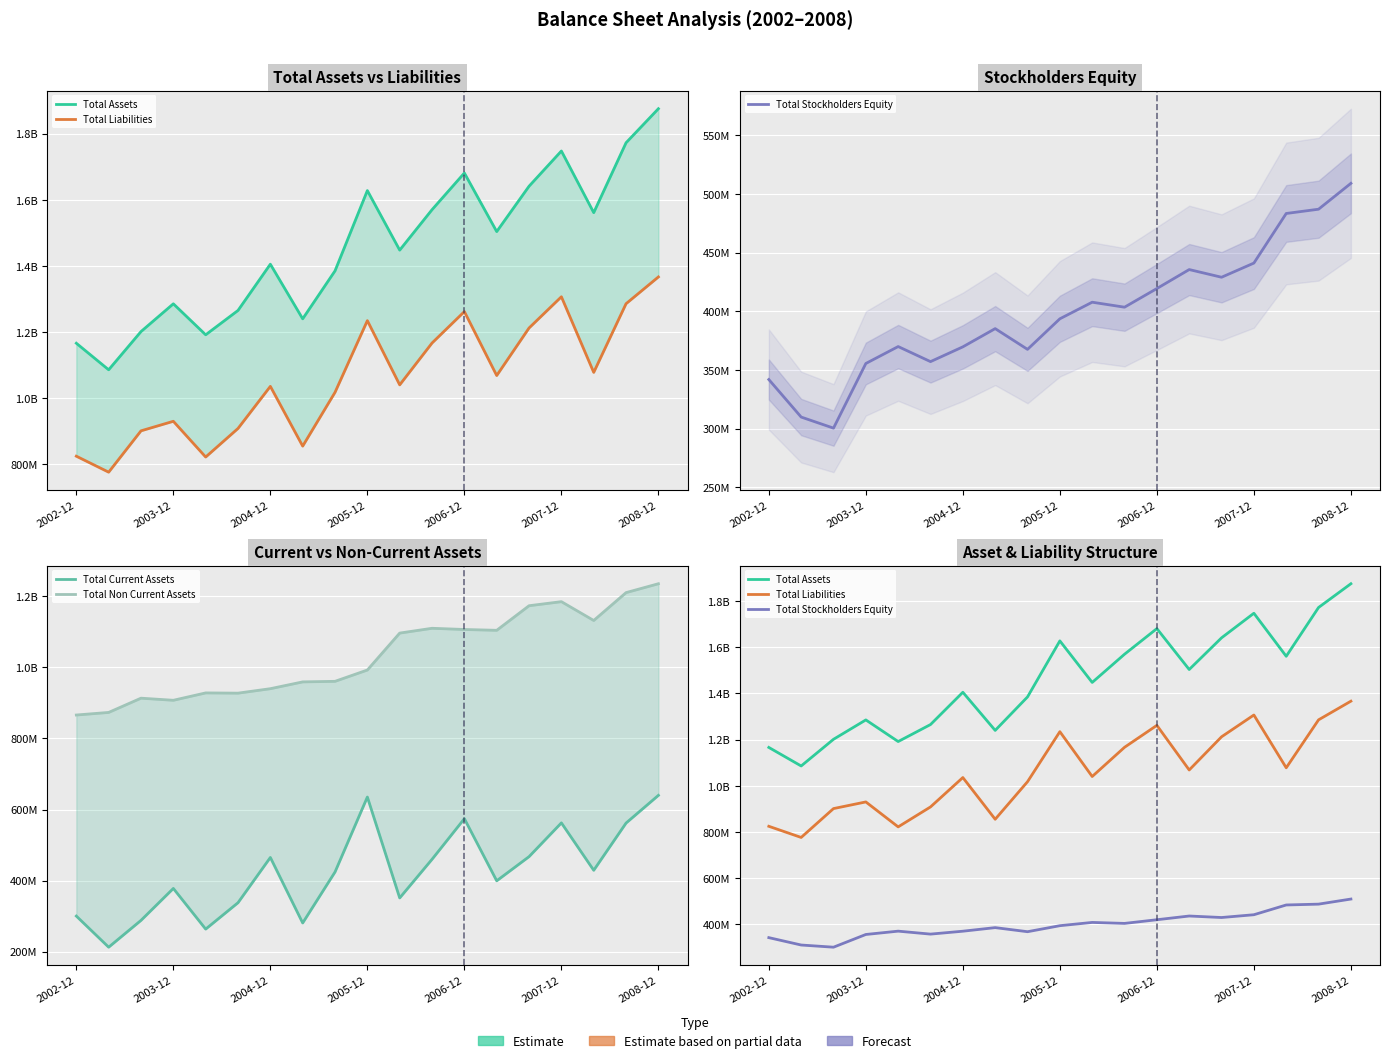

What is the difference between the Total Liabilities values at 2003-12 and 2004-12?

105664000